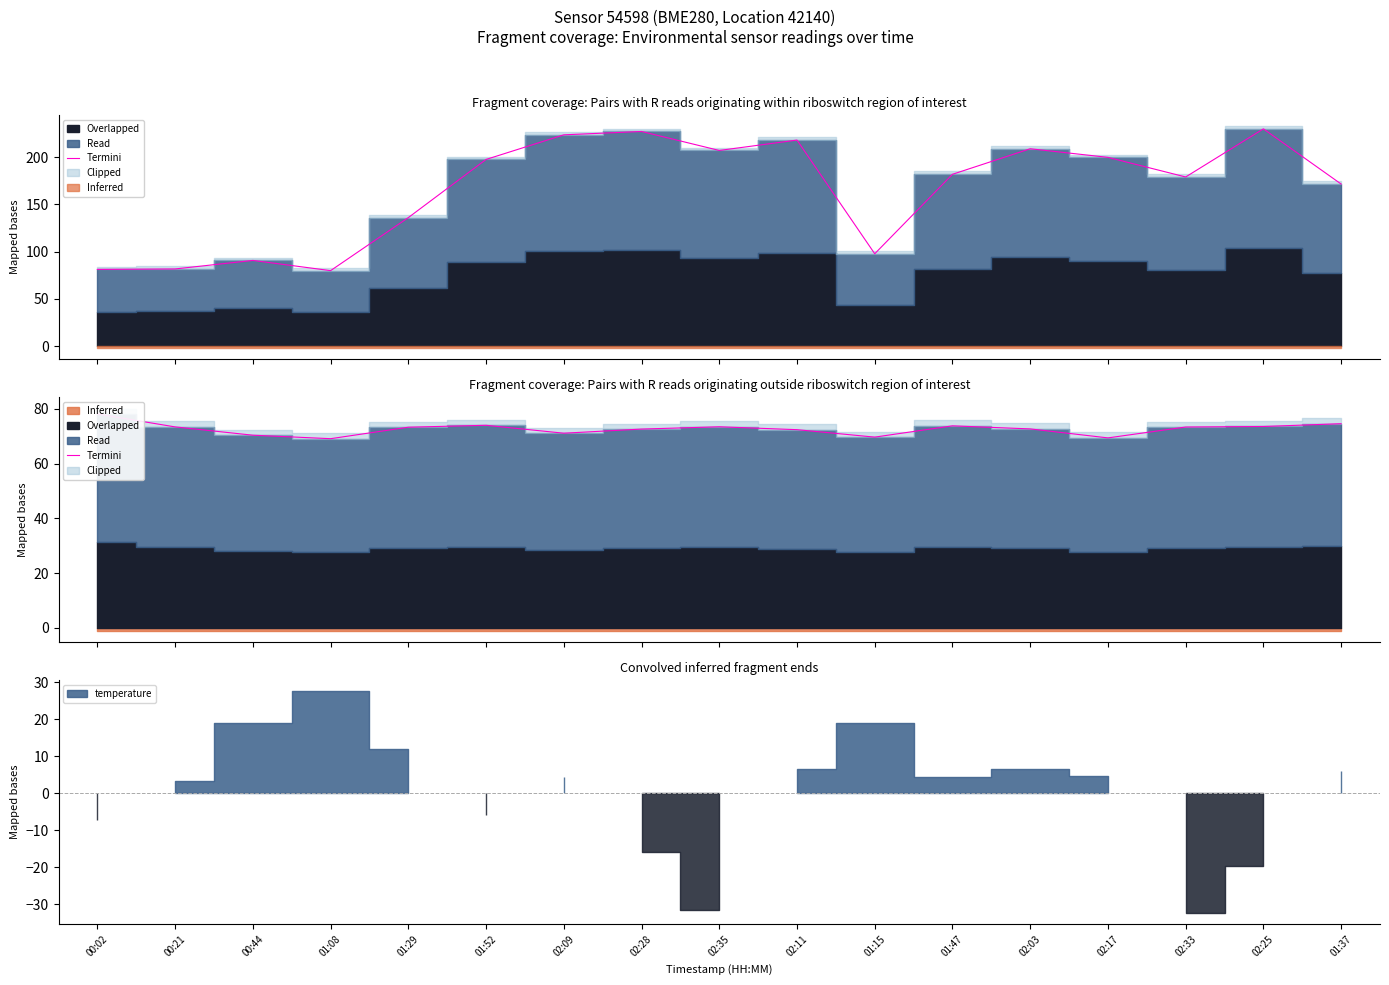

What is the sum of all values?

1234.8